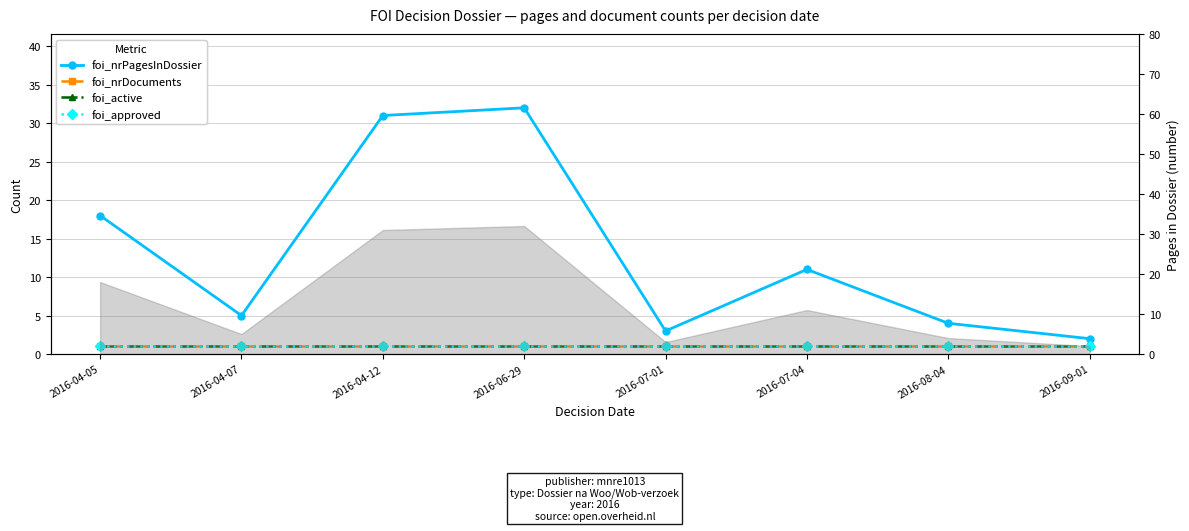

What are all the series names shown in the legend?

foi_nrPagesInDossier, foi_nrDocuments, foi_active, foi_approved